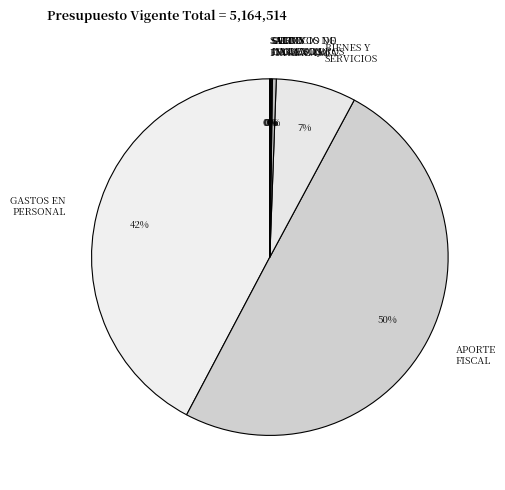

Which slice is the largest?

APORTE FISCAL